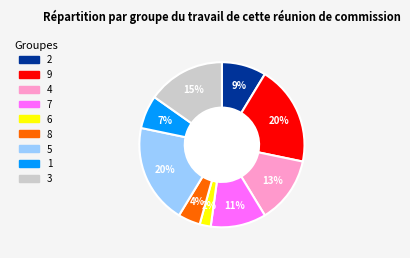

What percentage is the 6 slice, to the nearest percent?

2%